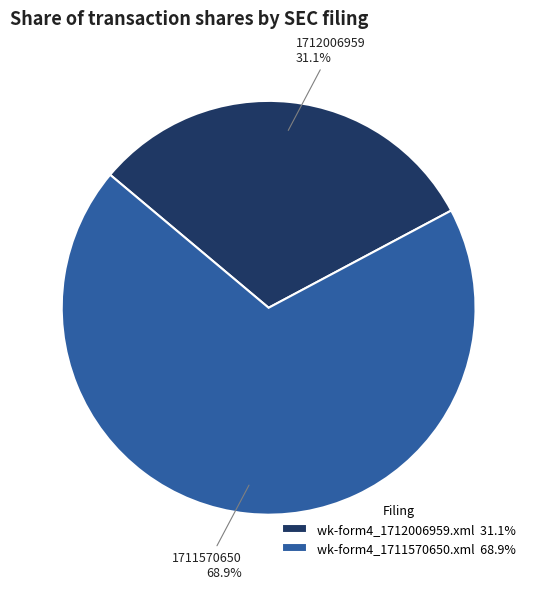

Approximately how many times larger is the value at wk-form4_1712006959.xml compared to wk-form4_1711570650.xml?

0.5